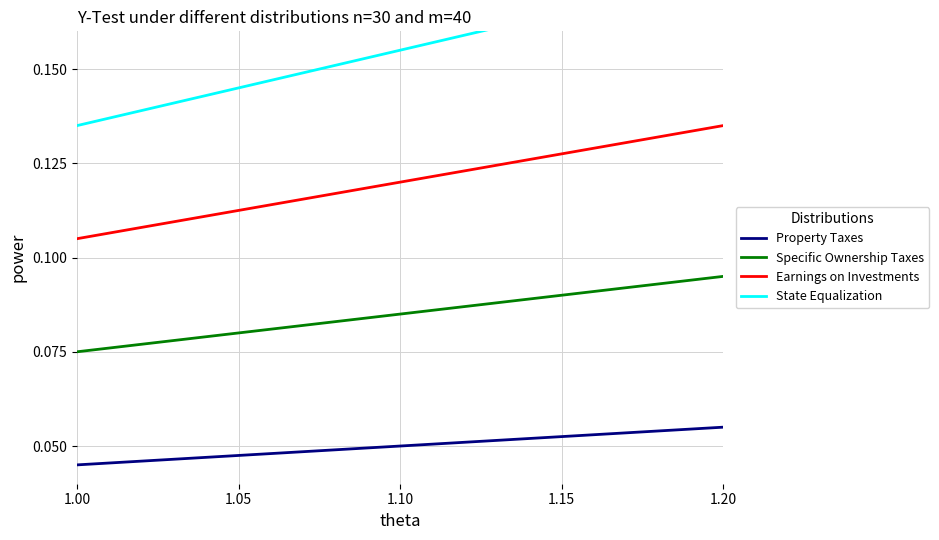

List the series in order of their overall mean, highest first.

State Equalization, Earnings on Investments, Specific Ownership Taxes, Property Taxes